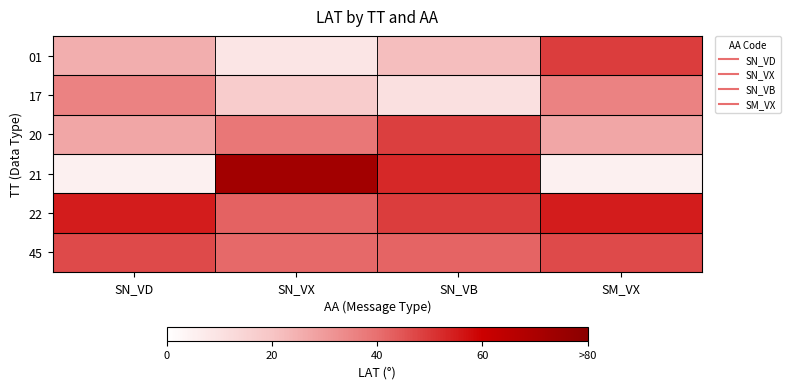

Which series has the widest spread of values?

21